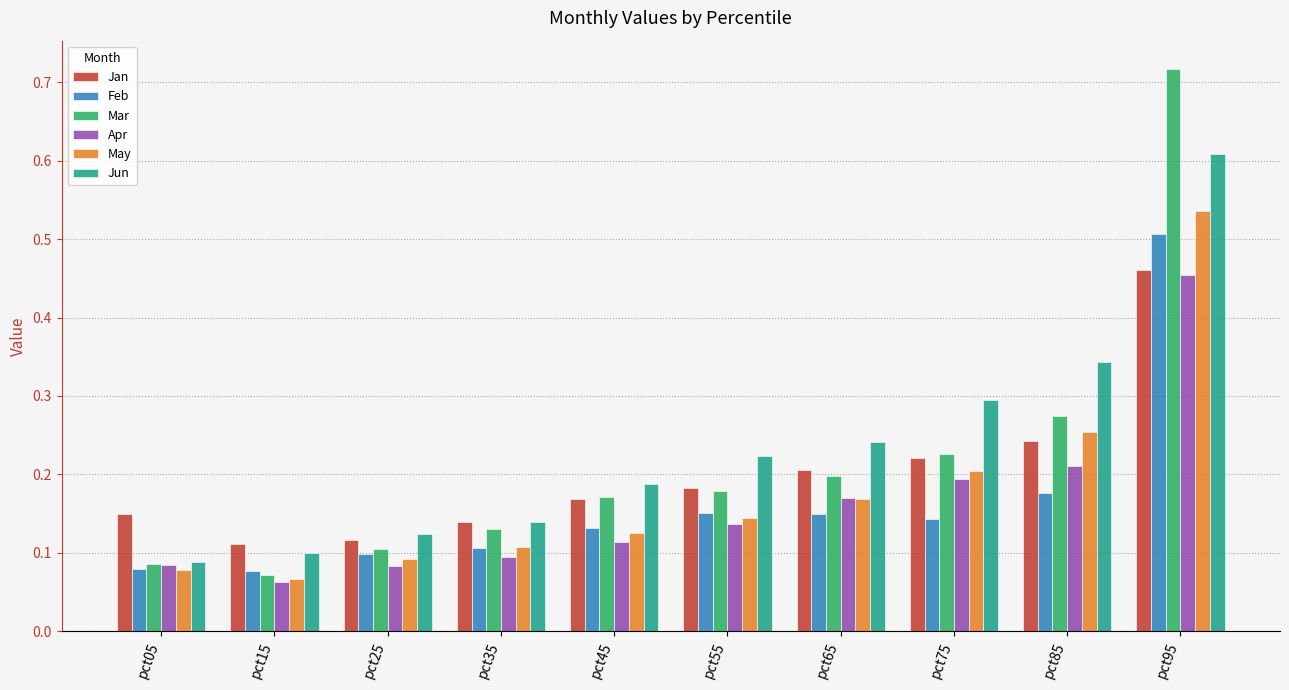

The value of Jan at pct75 is 0.1. True or false?

False